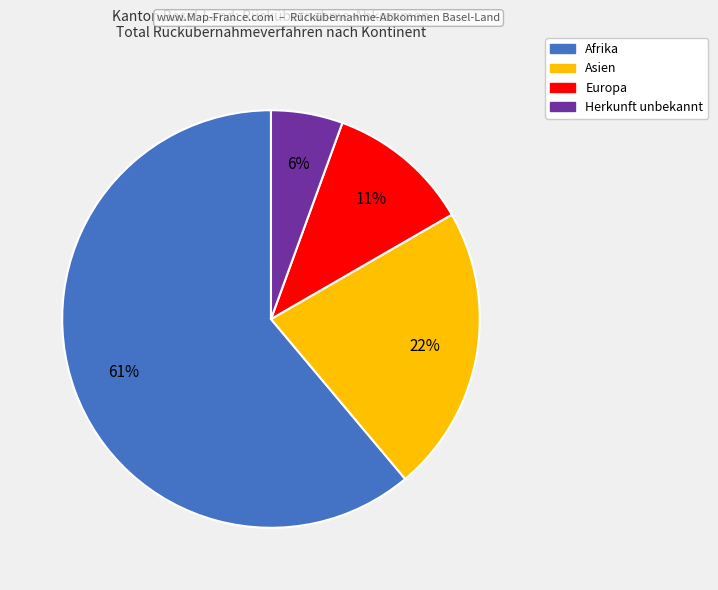

How many slices are in this pie chart?

4